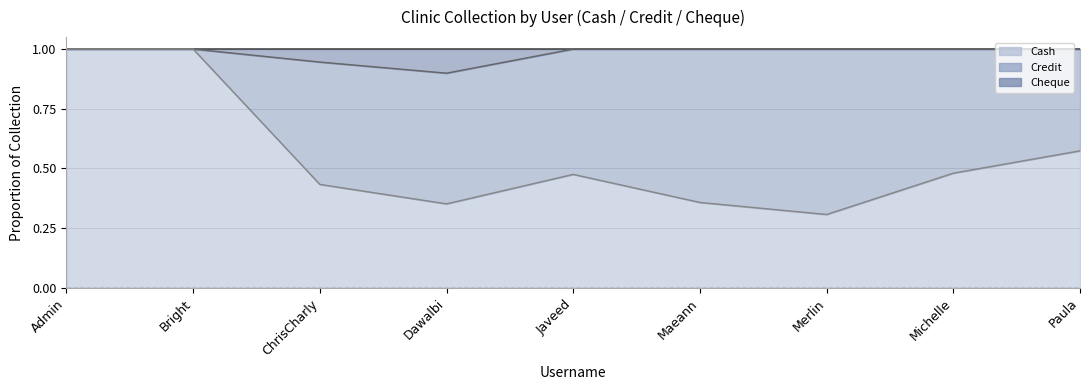

Between Merlin and Michelle, which series saw the biggest shift?

Cash boundary